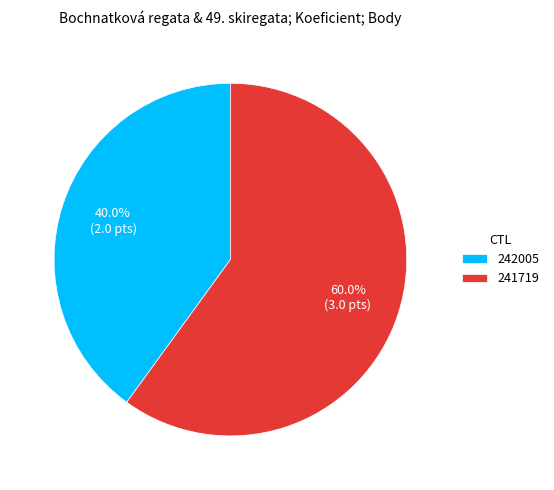

Rank the categories by value from highest to lowest.

241719, 242005